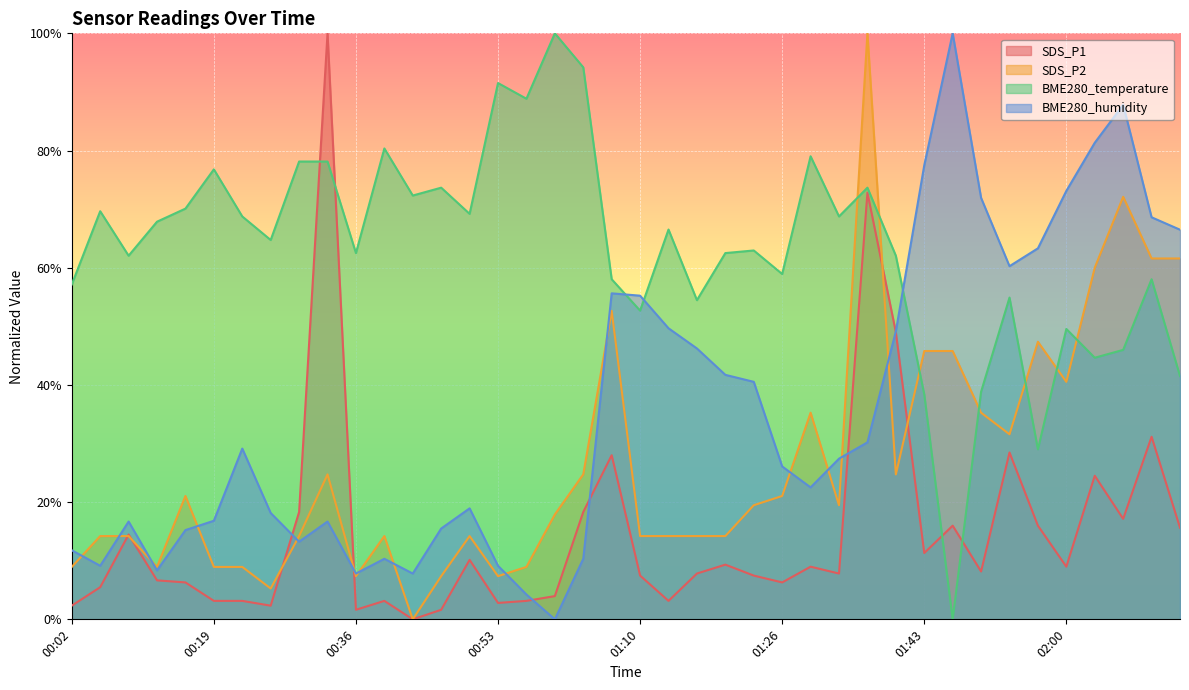

Where is SDS_P1 nearest to the value 50?

01:40